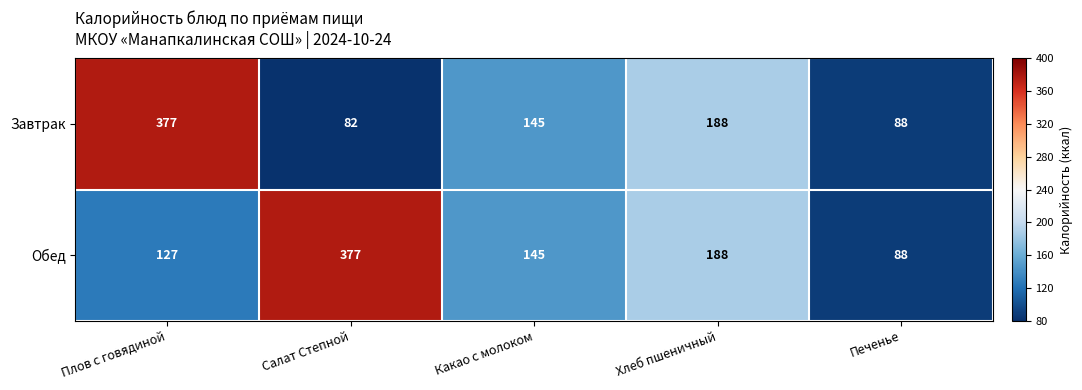

What is the average value of the Обед series?

185